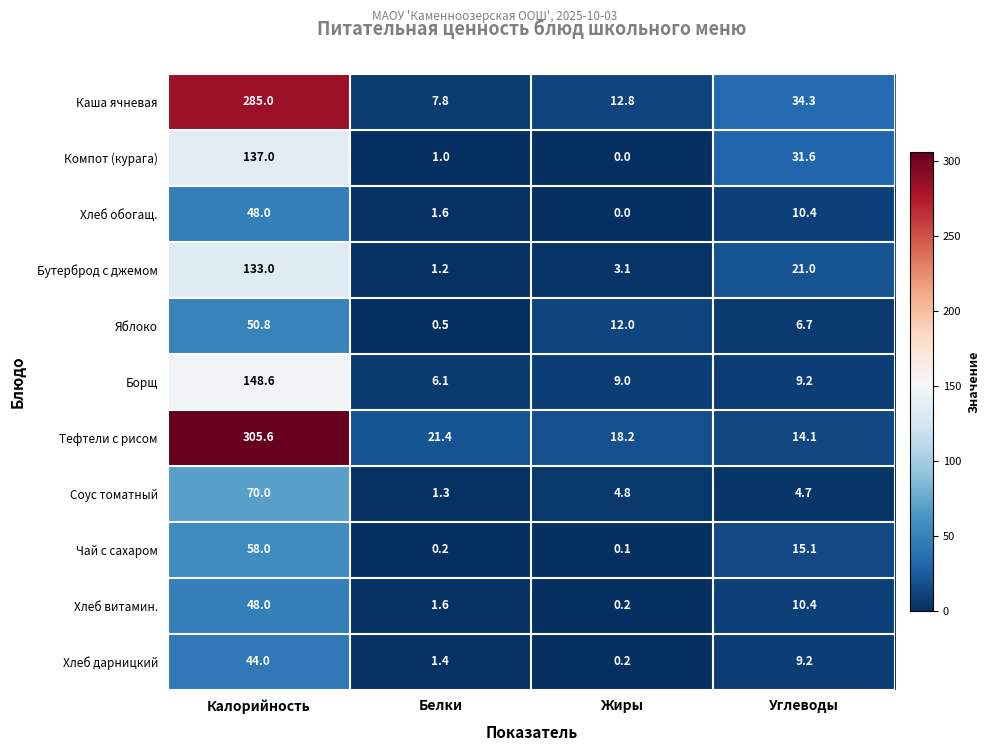

What is the difference between the second highest and minimum values in the Соус томатный series?

3.5